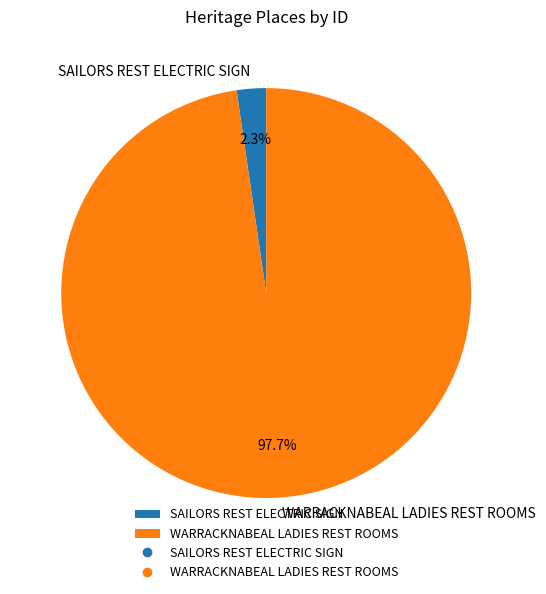

Which has a higher value, SAILORS REST ELECTRIC SIGN or WARRACKNABEAL LADIES REST ROOMS?

WARRACKNABEAL LADIES REST ROOMS